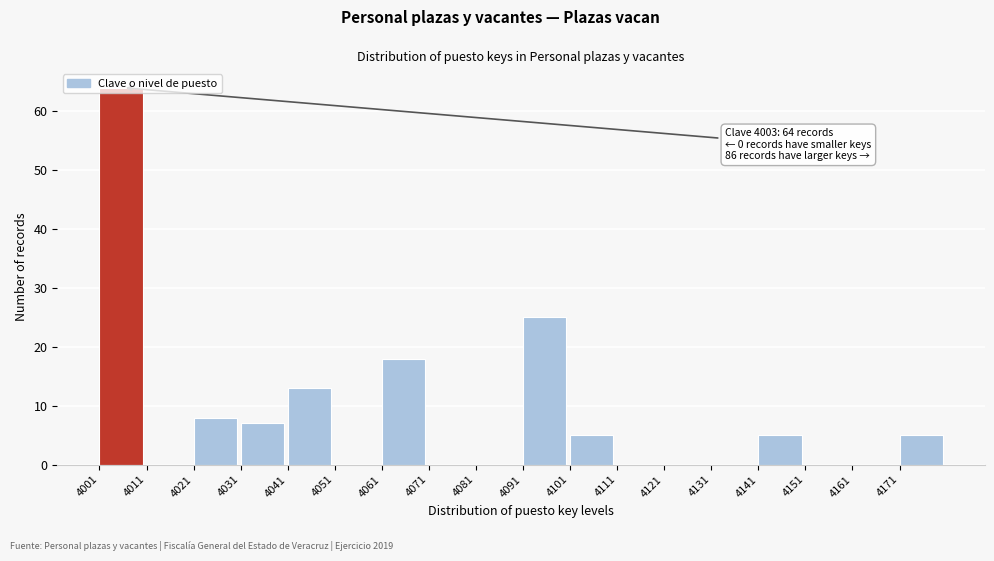

The value at 4011 is 0. True or false?

True